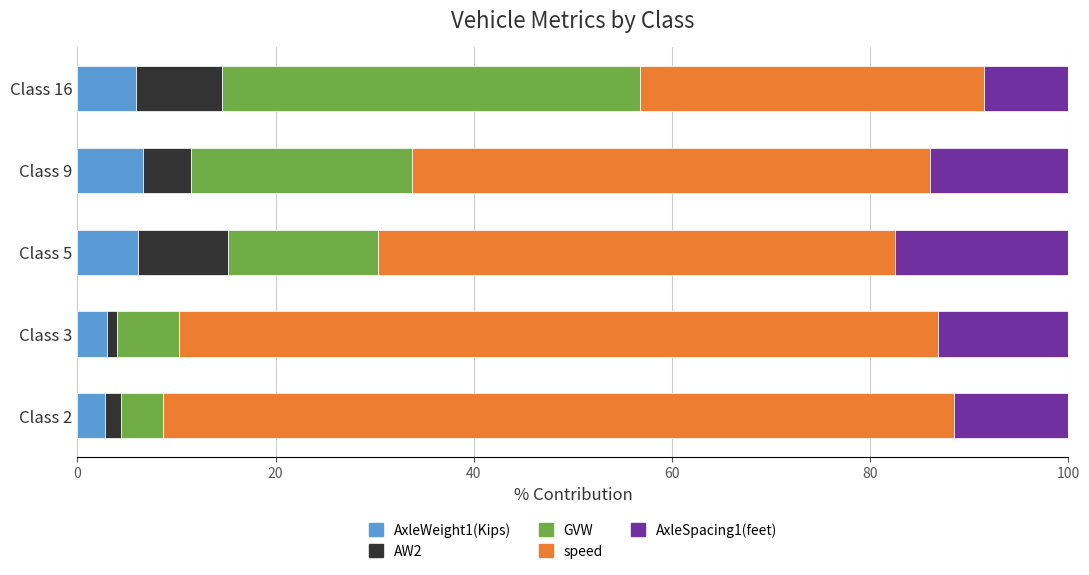

The AxleWeight1(Kips) series shows 6.6 at Class 9. True or false?

True